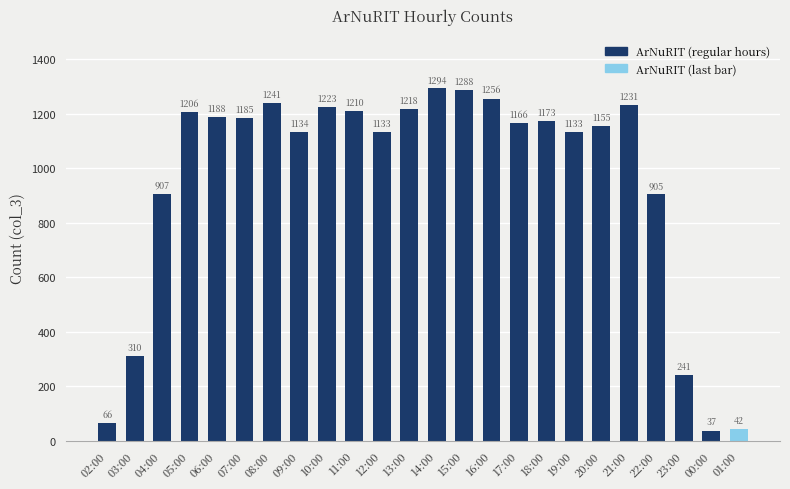

Reading left to right, list all the values displayed in this chart.

02:00=66	03:00=310	04:00=907	05:00=1206	06:00=1188	07:00=1185	08:00=1241	09:00=1134	10:00=1223	11:00=1210	12:00=1133	13:00=1218	14:00=1294	15:00=1288	16:00=1256	17:00=1166	18:00=1173	19:00=1133	20:00=1155	21:00=1231	22:00=905	23:00=241	00:00=37	01:00=42